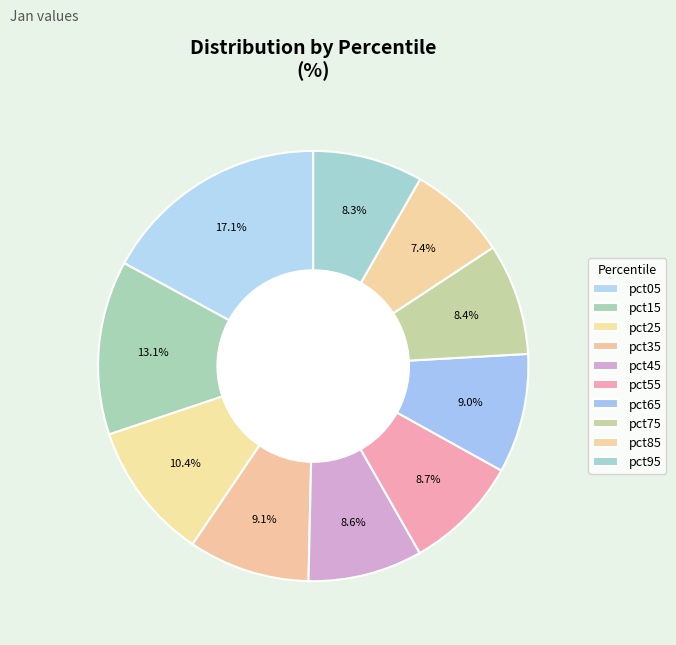

Is there any slice that represents more than half of the pie?

No